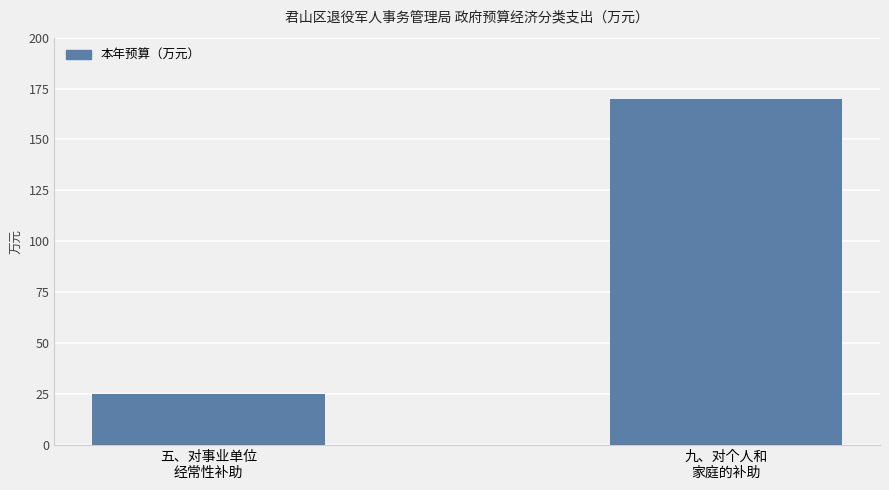

Are the bars grouped side by side (vs. stacked)?

No